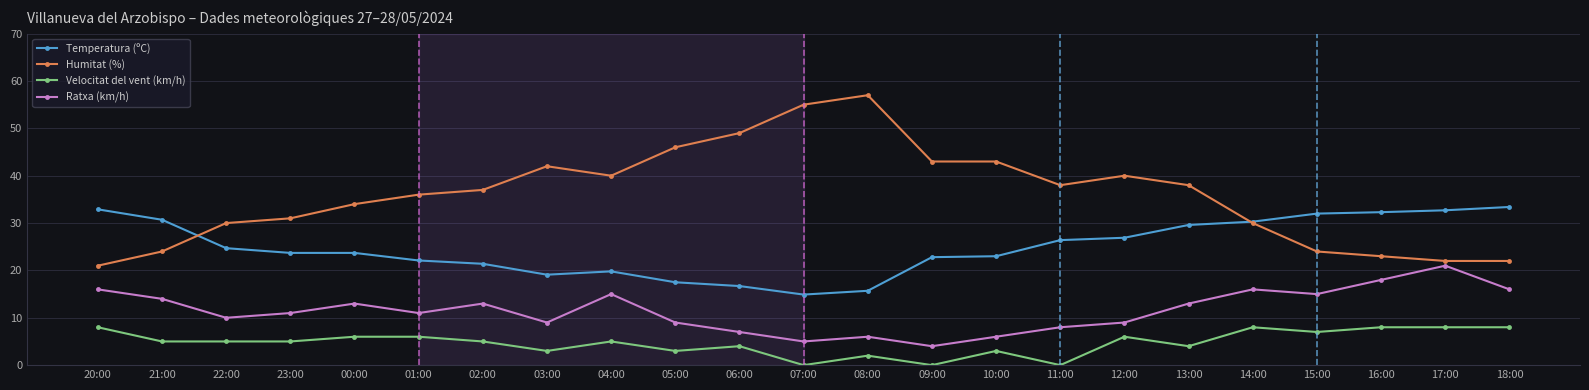

Which series has the widest spread of values?

Humitat (%)